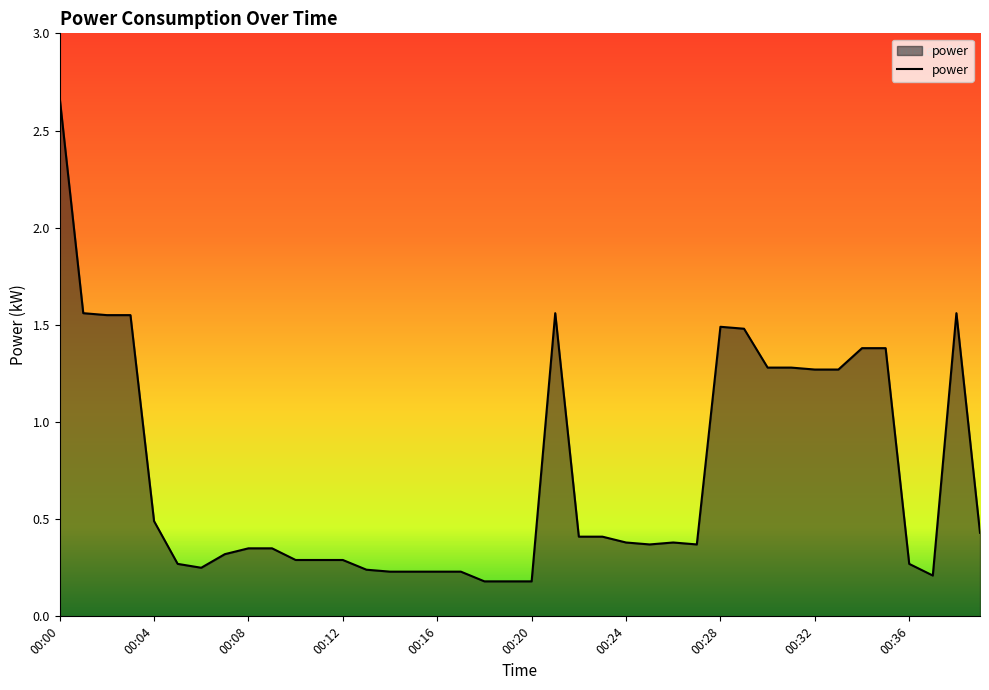

Rank the categories by value from highest to lowest.

00:00, 00:01, 00:21, 00:38, 00:02, 00:03, 00:28, 00:29, 00:34, 00:35, 00:30, 00:31, 00:32, 00:33, 00:04, 00:39, 00:22, 00:23, 00:24, 00:26, 00:25, 00:27, 00:08, 00:09, 00:07, 00:10, 00:11, 00:12, 00:05, 00:36, 00:06, 00:13, 00:14, 00:15, 00:16, 00:17, 00:37, 00:18, 00:19, 00:20